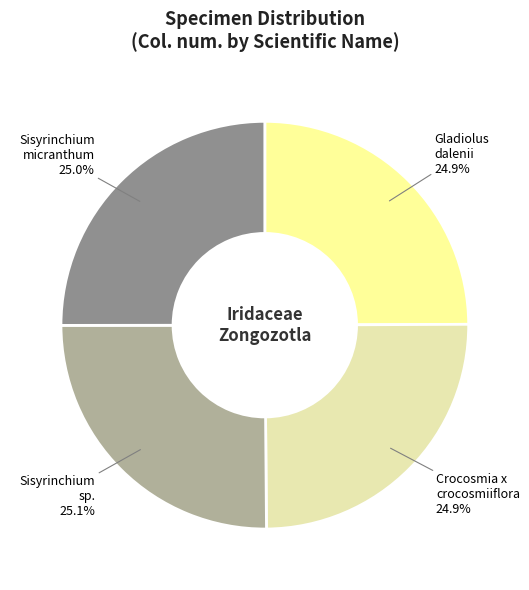

What portion of the pie excludes Sisyrinchium sp.?

74.9%